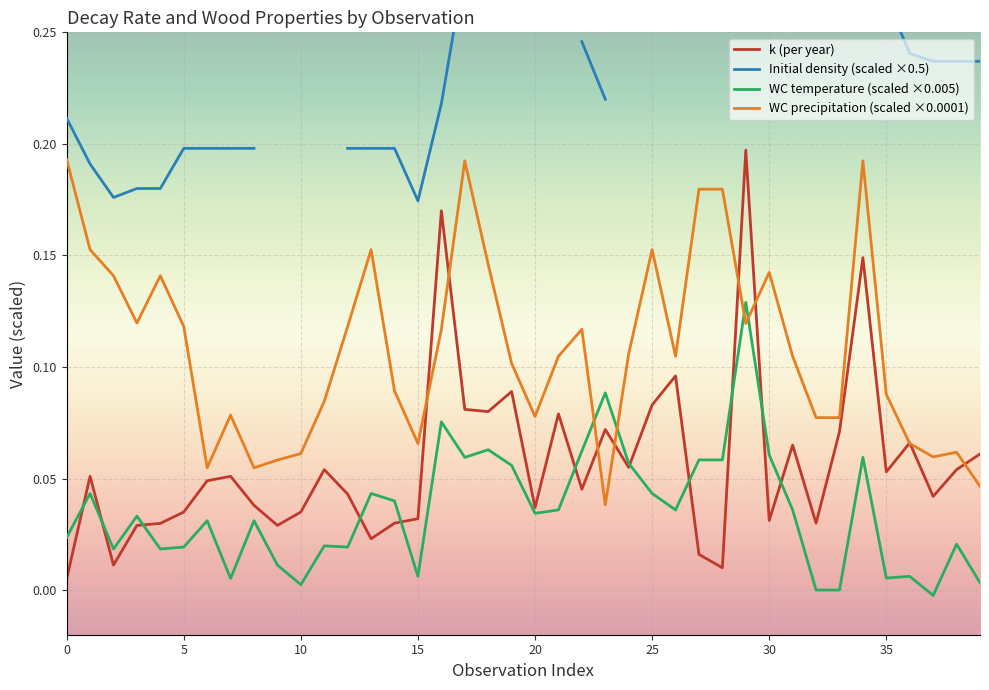

Rank the series at 23 from lowest to highest value.

WC precipitation (scaled ×0.0001), k (per year), WC temperature (scaled ×0.005), Initial density (scaled ×0.5)